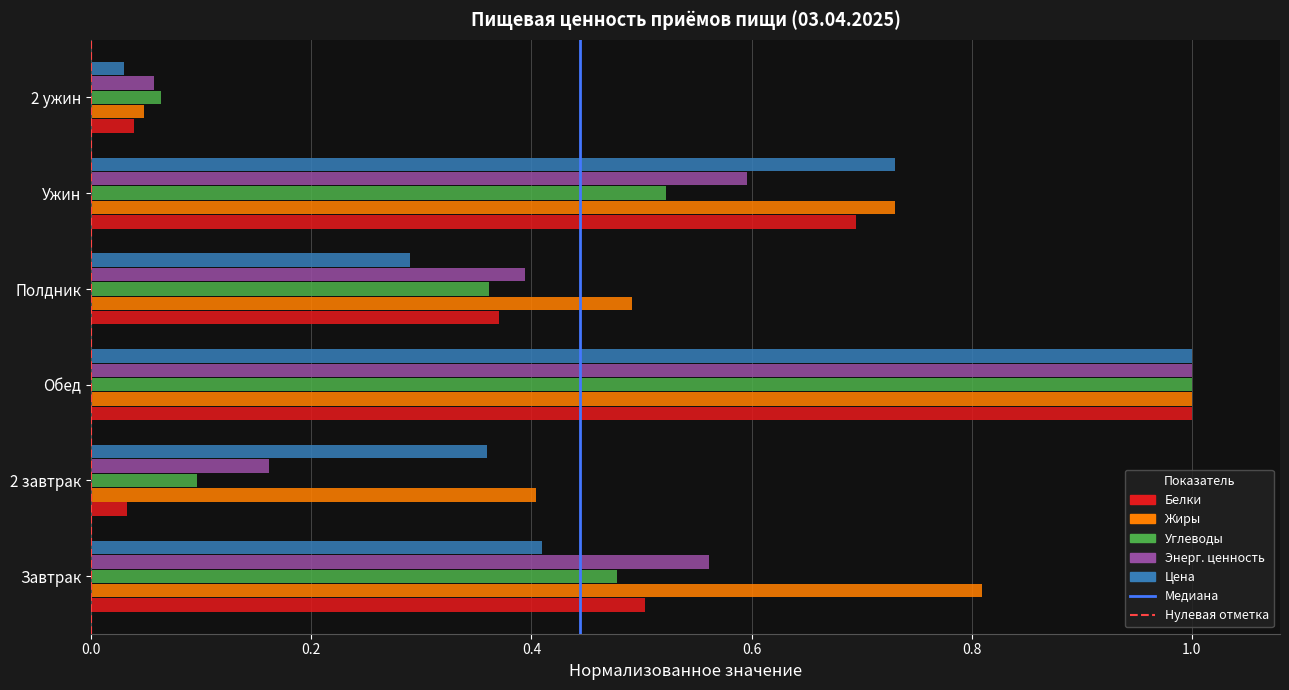

Between 2 завтрак and Полдник, which series saw the biggest shift?

Белки